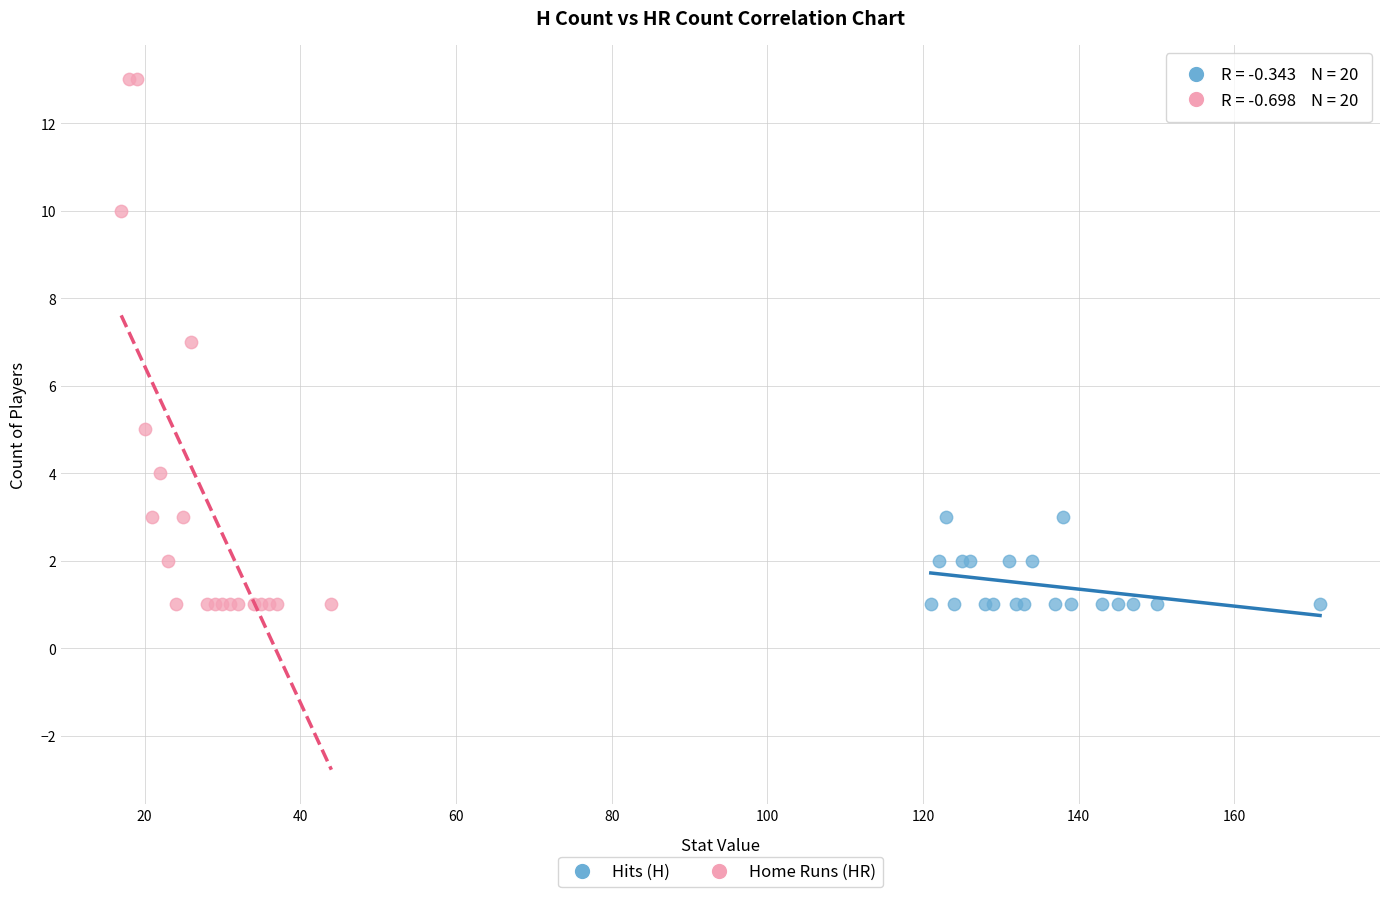

Which series reaches the maximum Y coordinate?

Home Runs (HR)